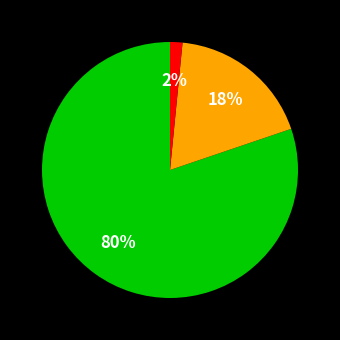

How many segments does this pie chart have?

3